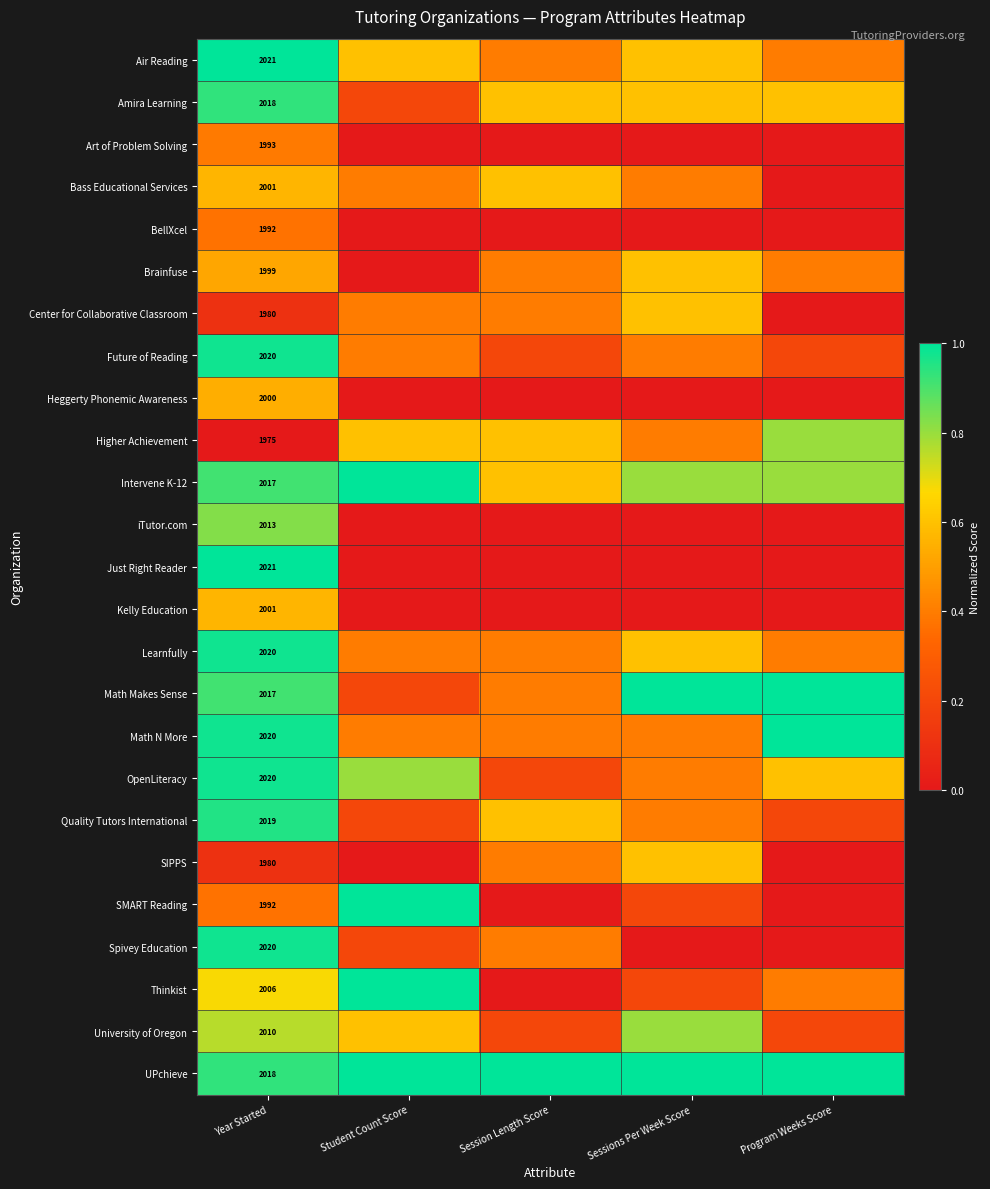

What is the total value across all series at Year Started?

50173.0